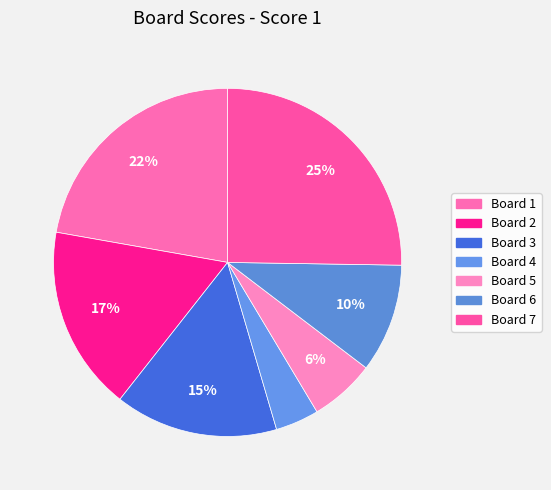

To the nearest percent, what is the average slice percentage?

14%